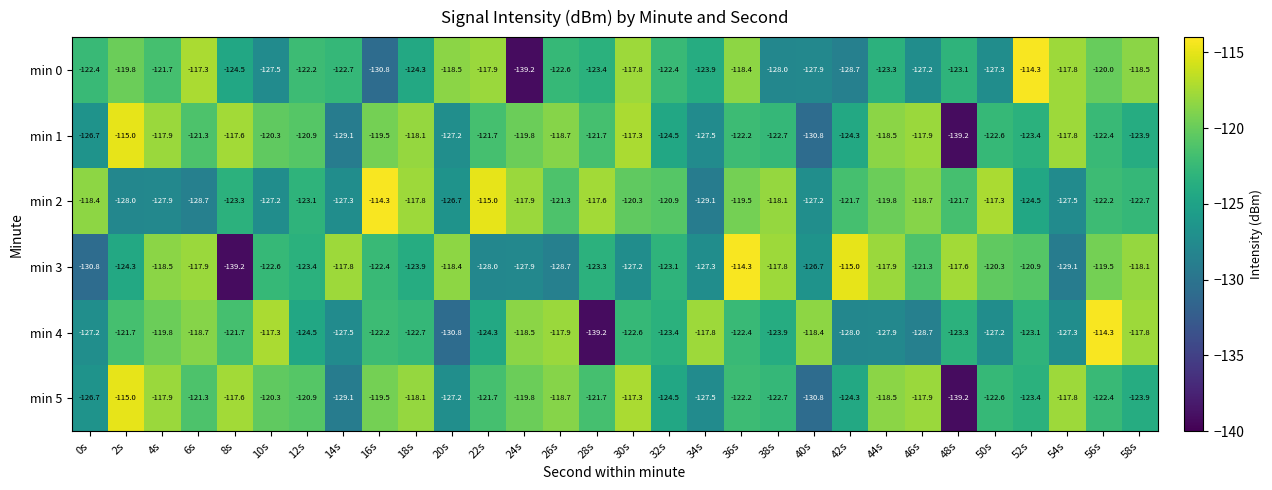

What is the difference between the highest and lowest values at 10s?

10.2